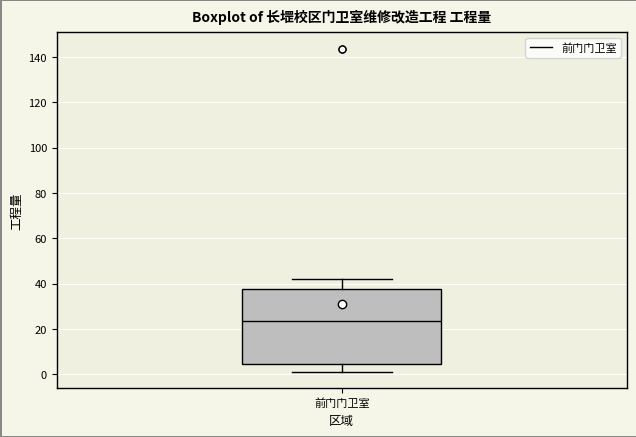

Transcribe this box plot: give where the median line is, the range the box spans, and where the two whiskers end, as read against the y-axis. The values are not printed on the chart, so give them approximately, as read against the axis.

median 24, box 4 to 38, whiskers 2 to 42